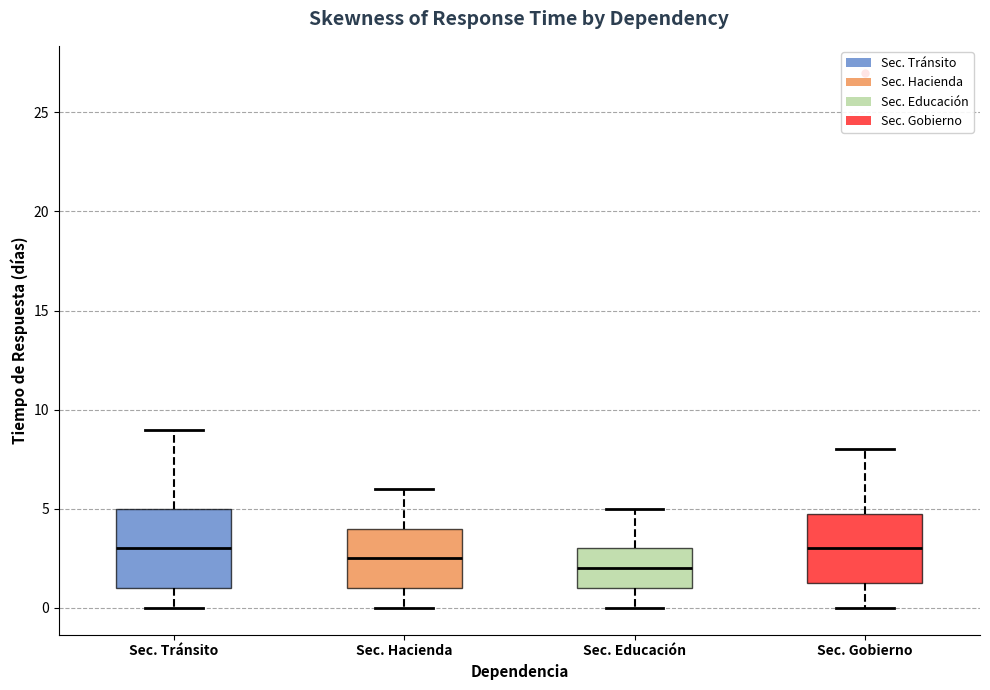

Where does the upper whisker of the box for Sec. Hacienda end on the y-axis? The values are not printed on the chart, so give them approximately, as read against the axis.

6.0